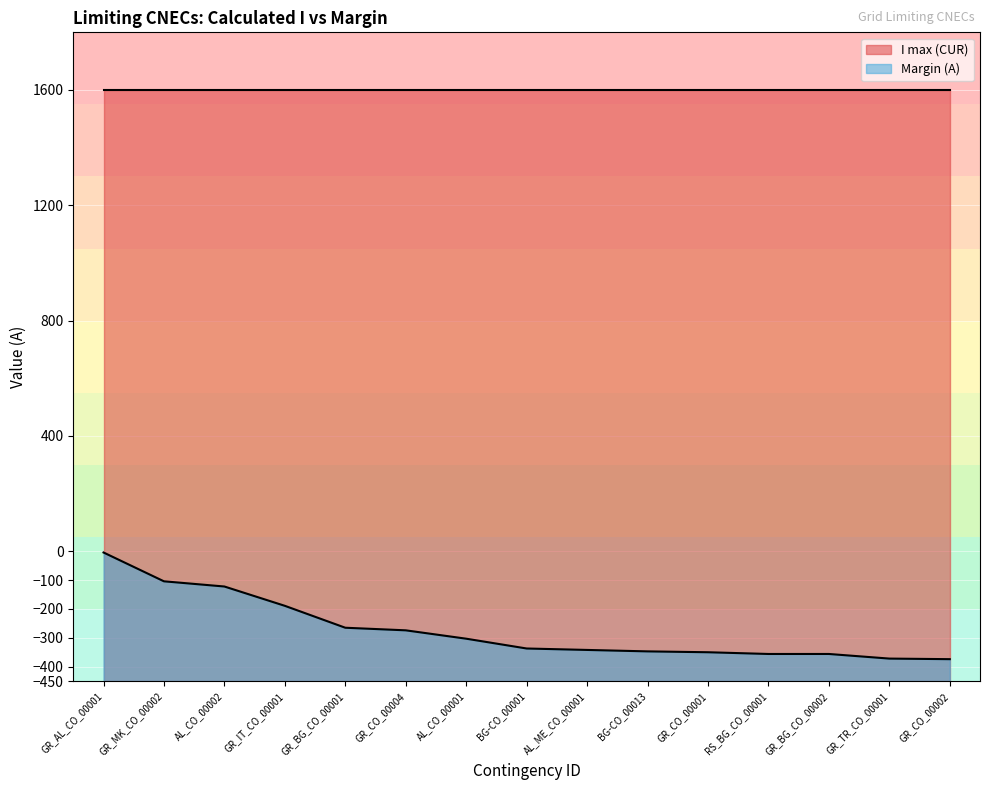

Which has a higher value, GR_CO_00001 or AL_CO_00001?

AL_CO_00001